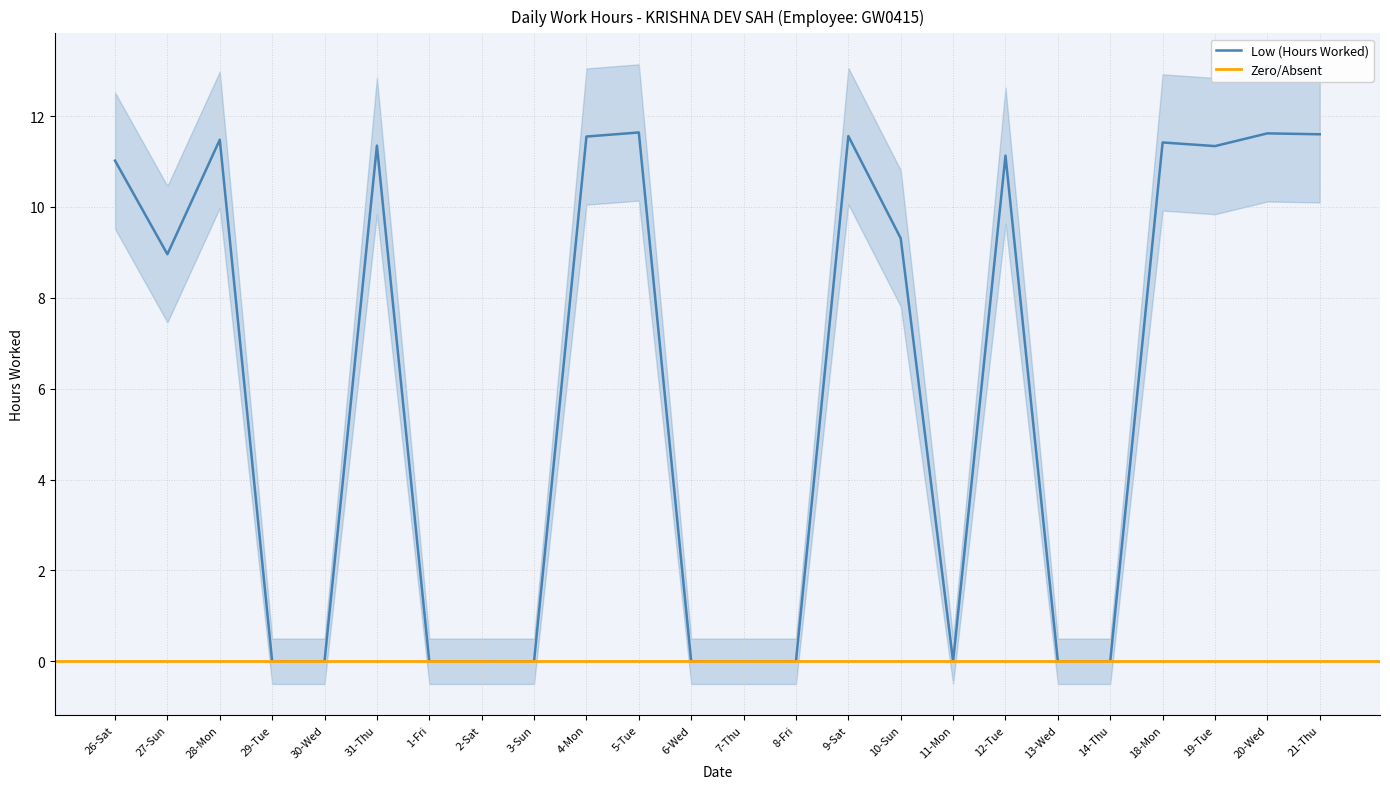

At which label does the data first exceed 9?

26-Sat